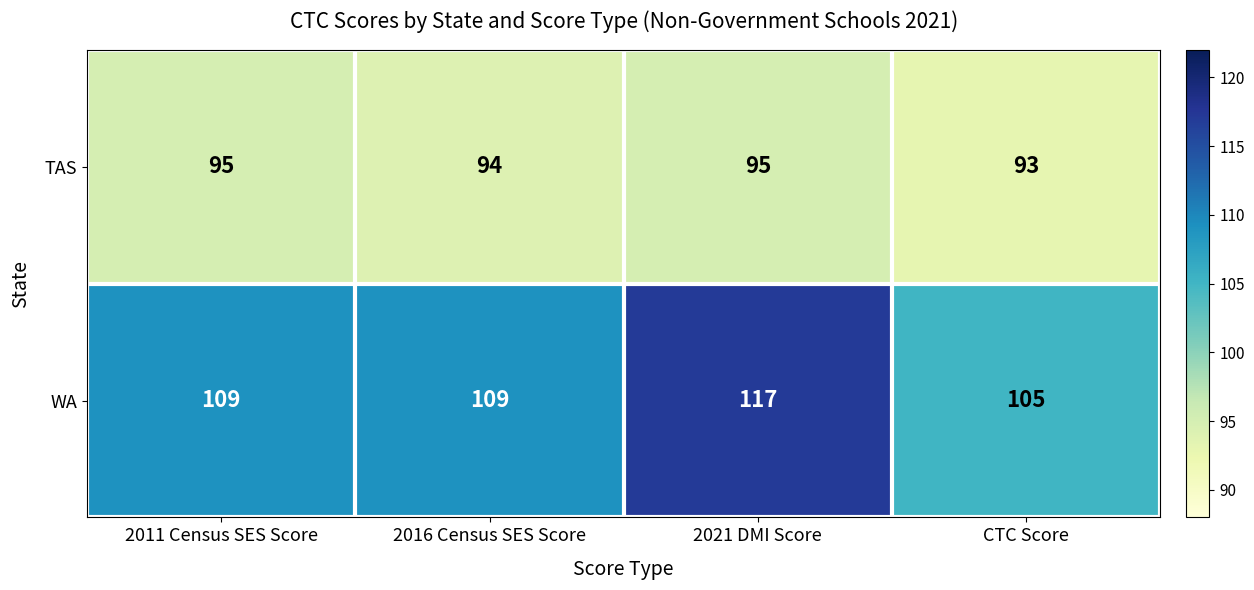

Reading left to right, extract all data points from this chart.

TAS: 2011 Census SES Score=95	2016 Census SES Score=94	2021 DMI Score=95	CTC Score=93
WA: 2011 Census SES Score=109	2016 Census SES Score=109	2021 DMI Score=117	CTC Score=105